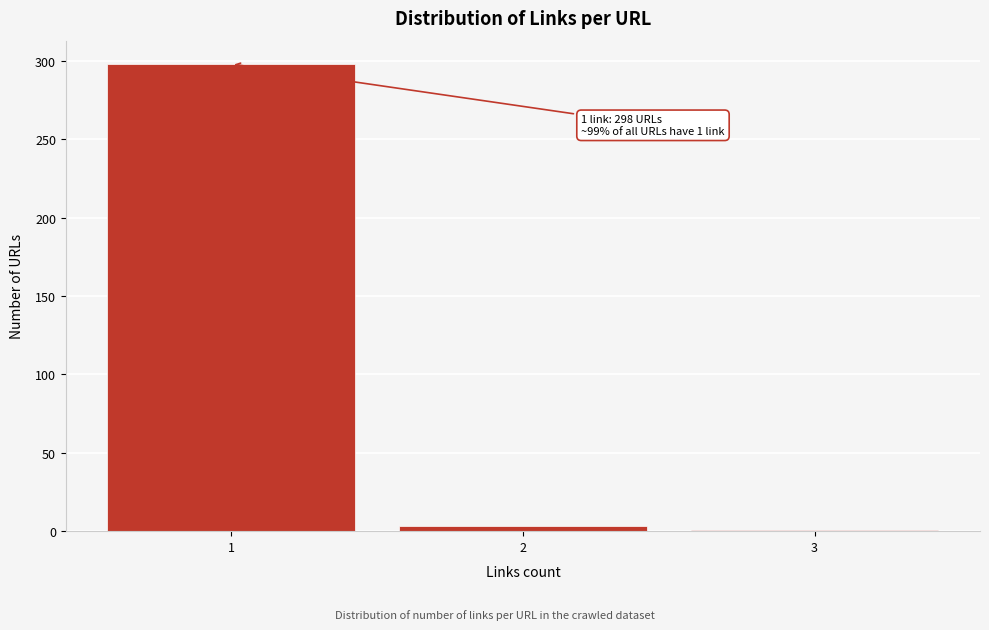

Over which range of the x-axis is the bar tallest?

0.5 to 1.5